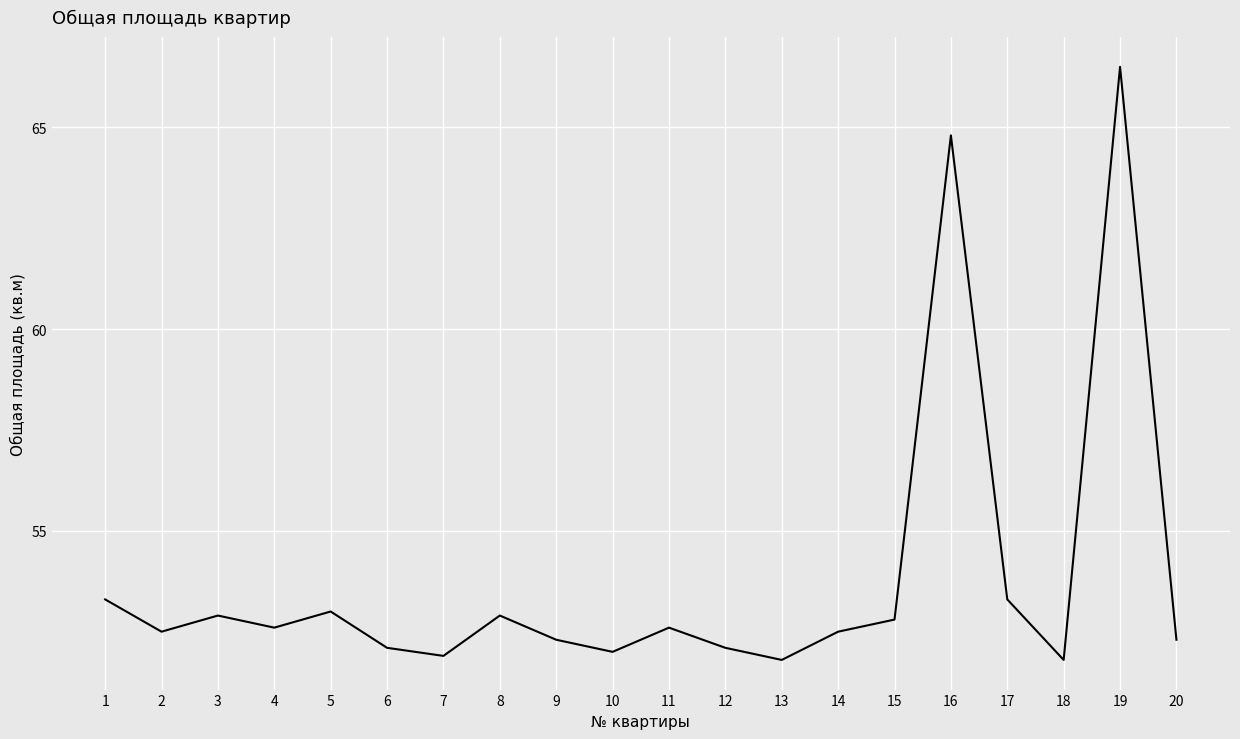

What is the greatest value displayed?

66.5